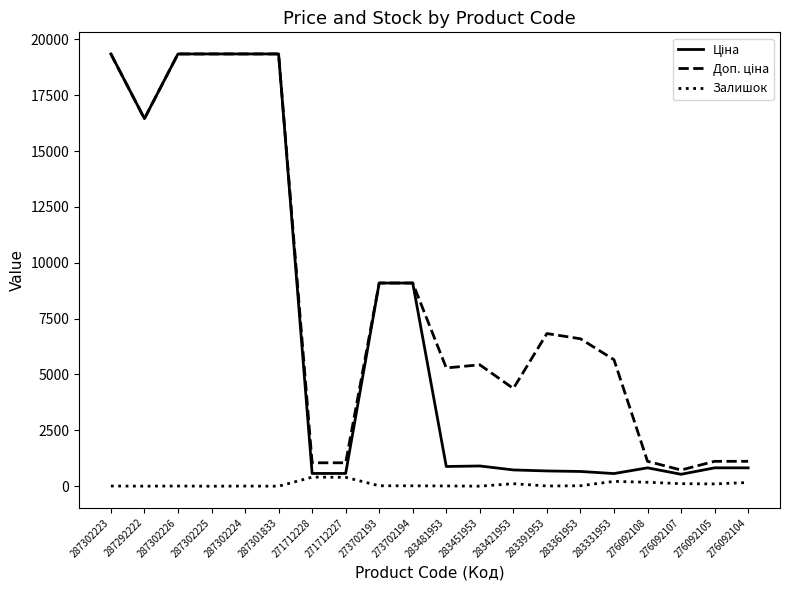

The value of Залишок at 287302225 is 0.0. True or false?

True